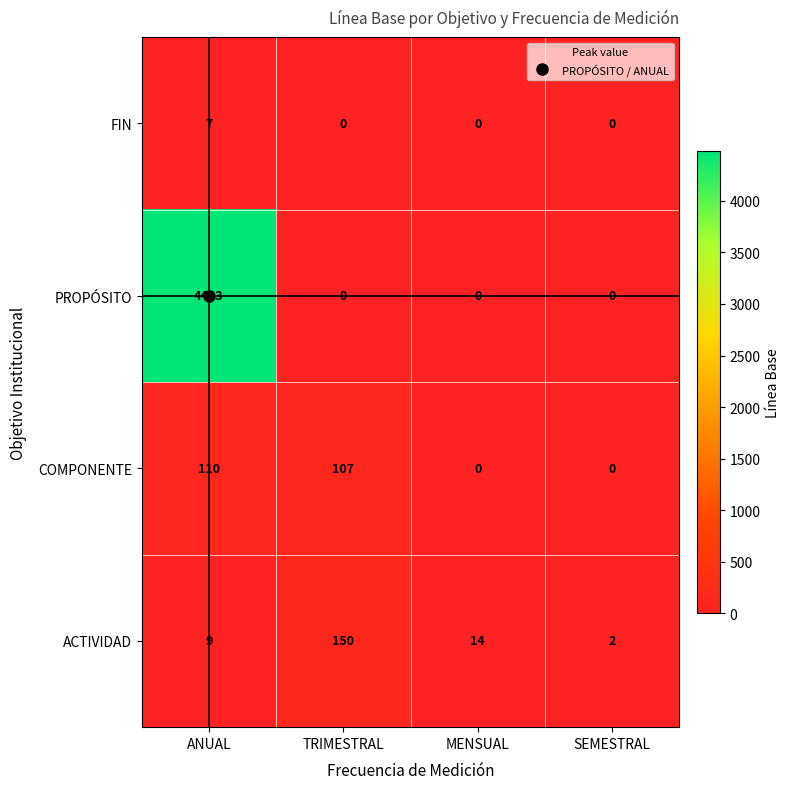

What is the greatest value displayed?

4483